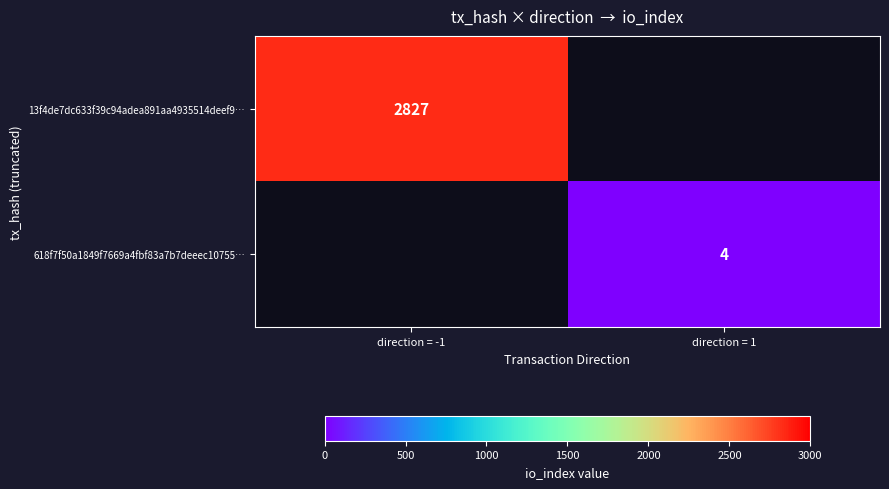

The 13f4de7dc633f39c94adea891aa4935514deef9… series shows 737 at direction = -1. True or false?

False